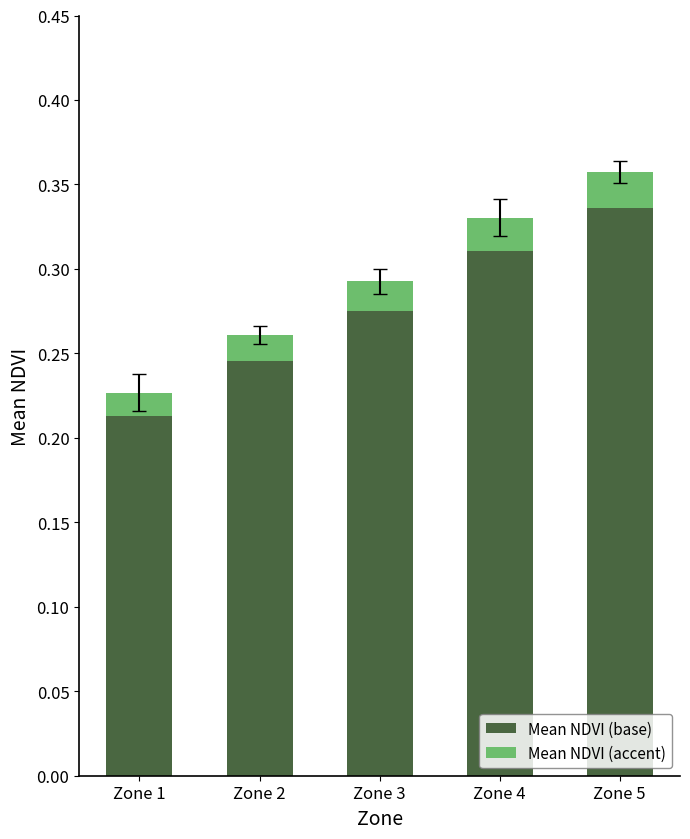

At which label does Mean NDVI (base) reach its peak?

Zone 5